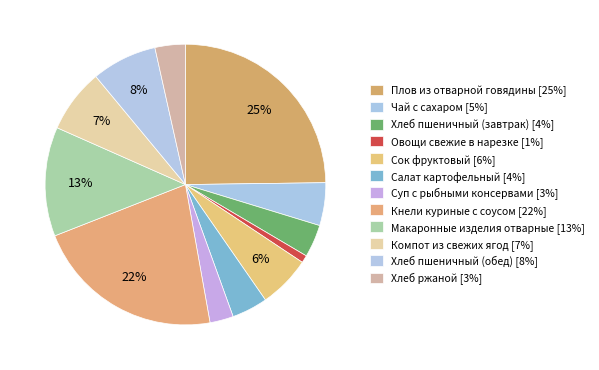

Count the number of slices in the pie.

12